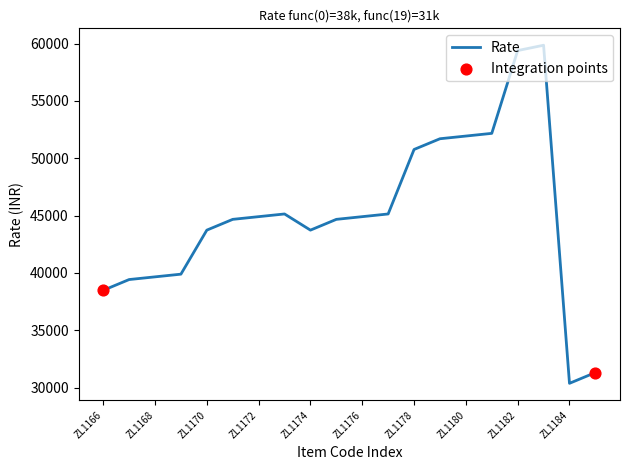

What is the smallest value displayed?

30375